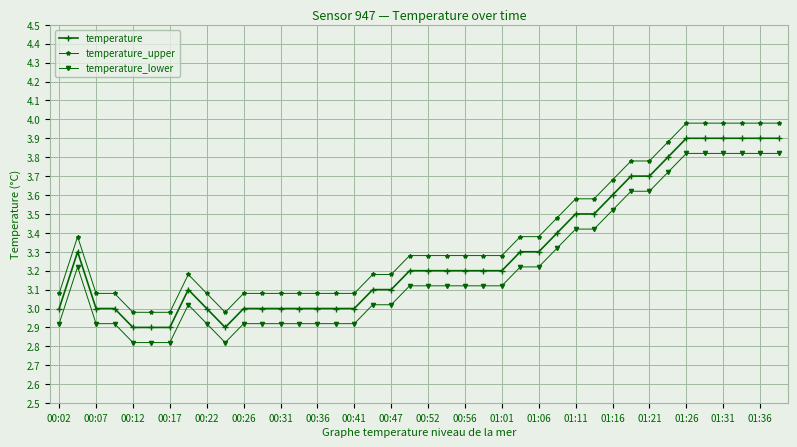

Is this an area chart (filled region under the line)?

No